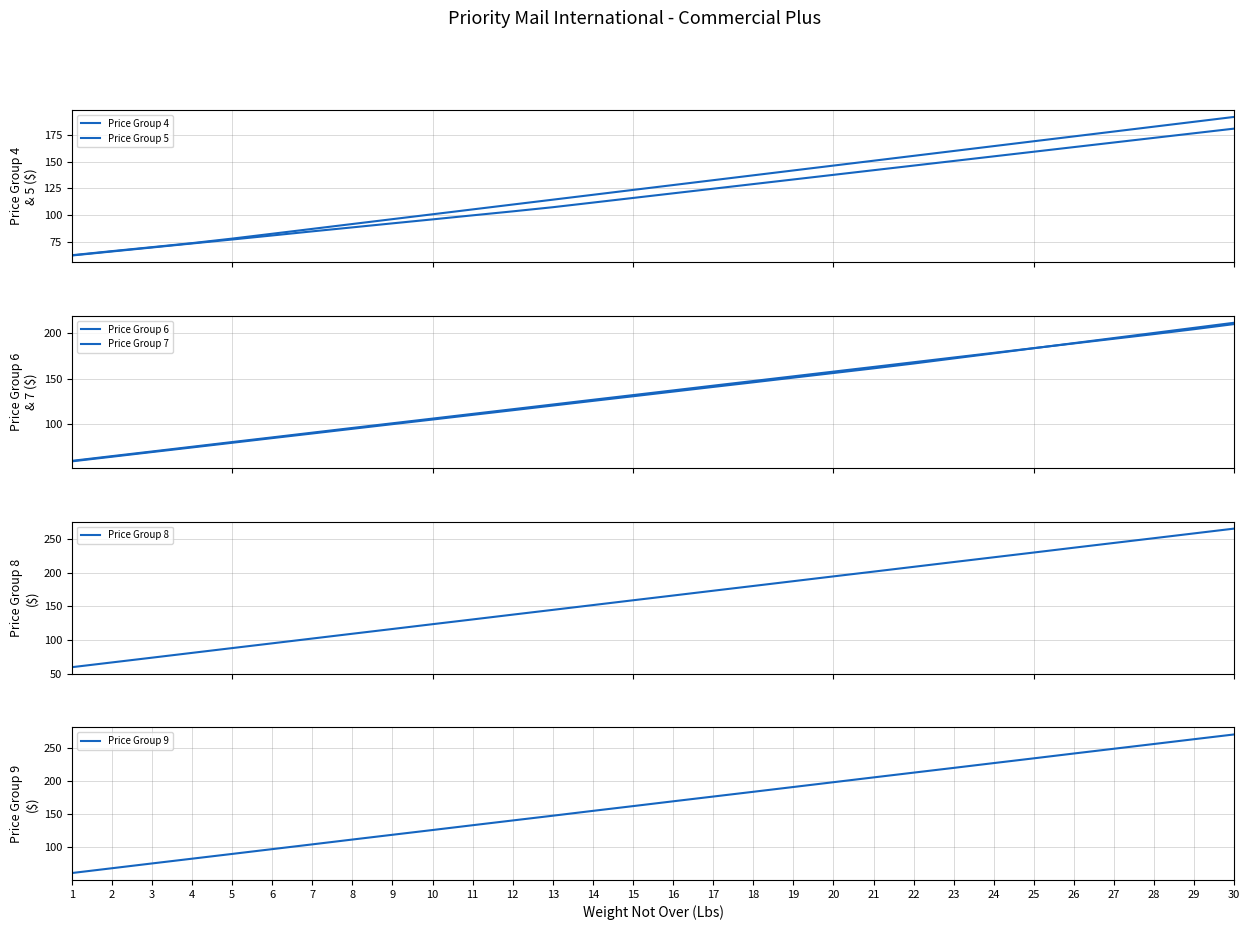

Which series has the widest spread of values?

Price Group 9